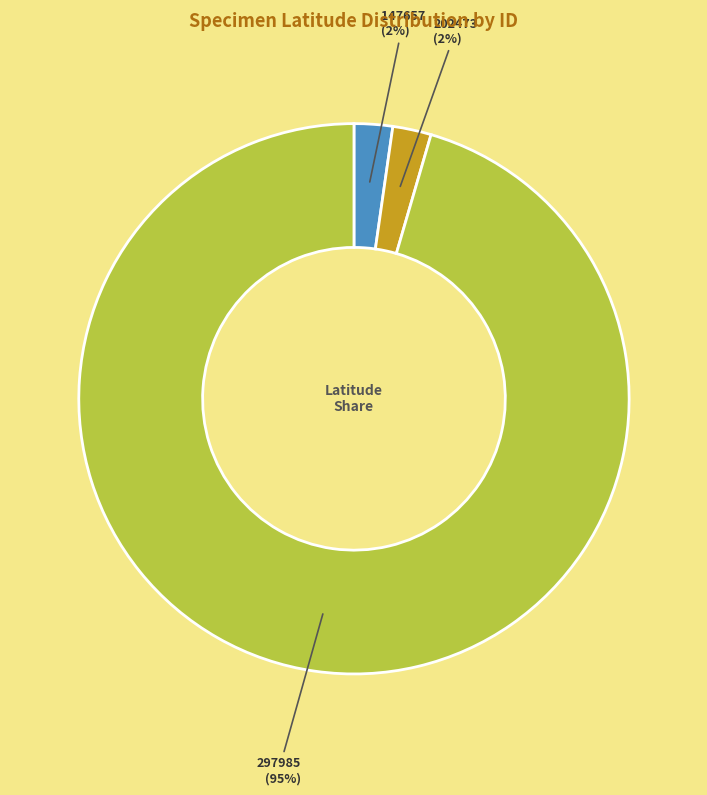

To the nearest percent, what is the combined percentage of 202473 and 297985?

98%